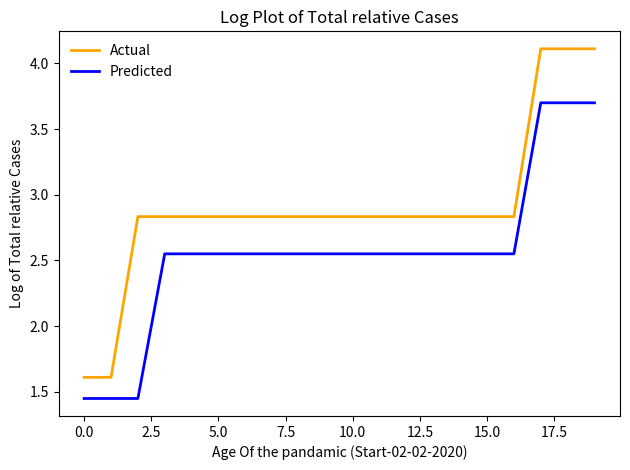

What is the greatest value displayed?

4.1